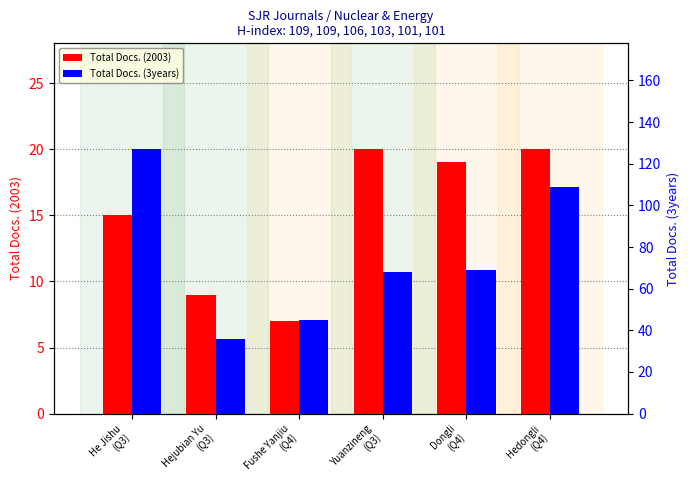

What are all the series names shown in the legend?

Total Docs. (2003), Total Docs. (3years)